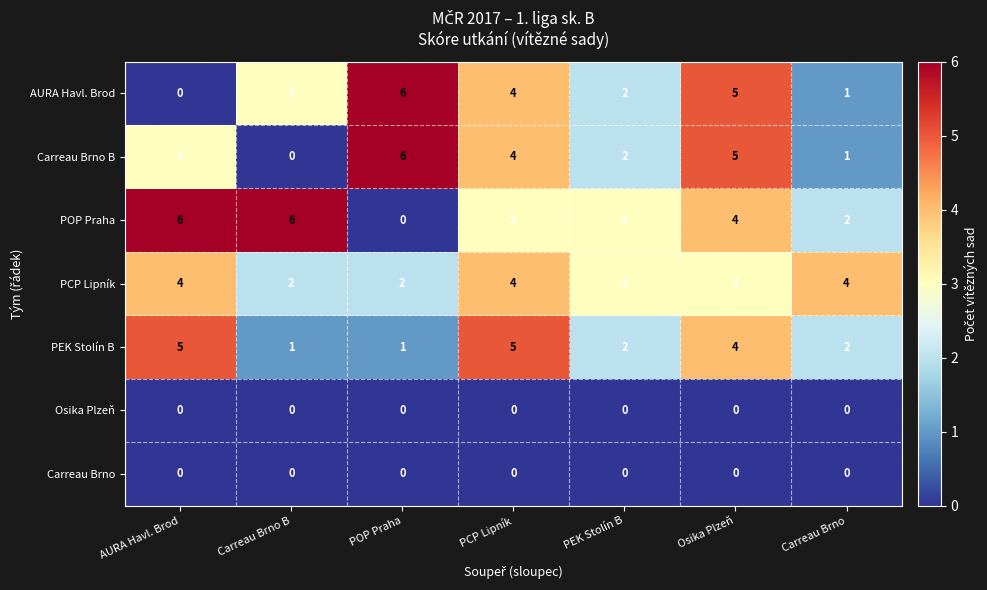

What value does the PCP Lipník series have at PEK Stolín B?

3